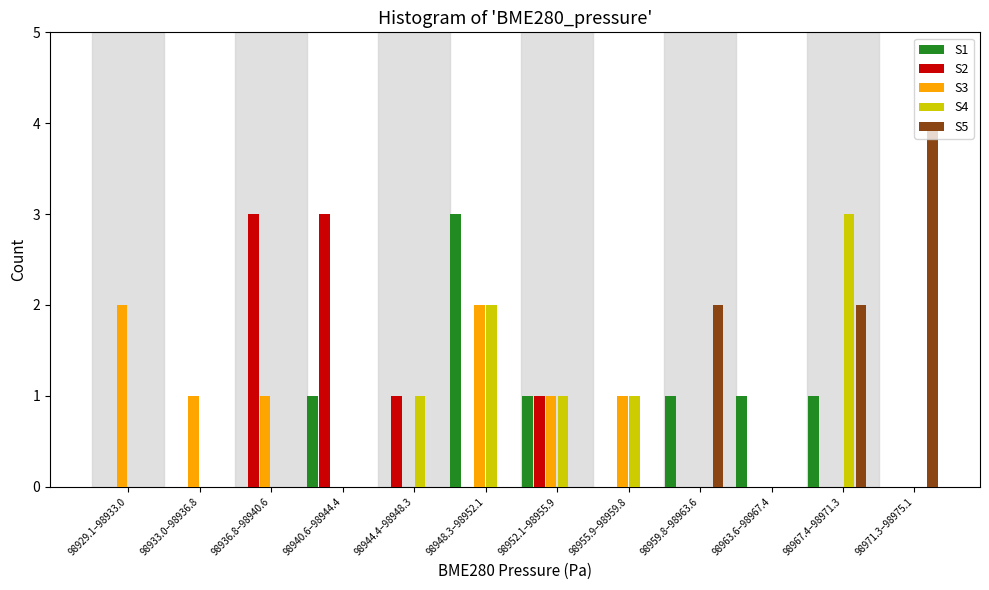

What is the total value across all series at 98959.8–98963.6?

3